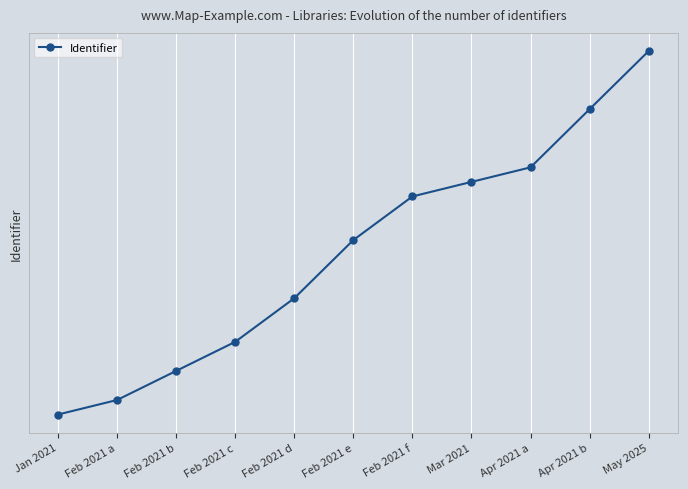

Approximately how many times larger is the value at Apr 2021 b compared to Jan 2021?

1.0